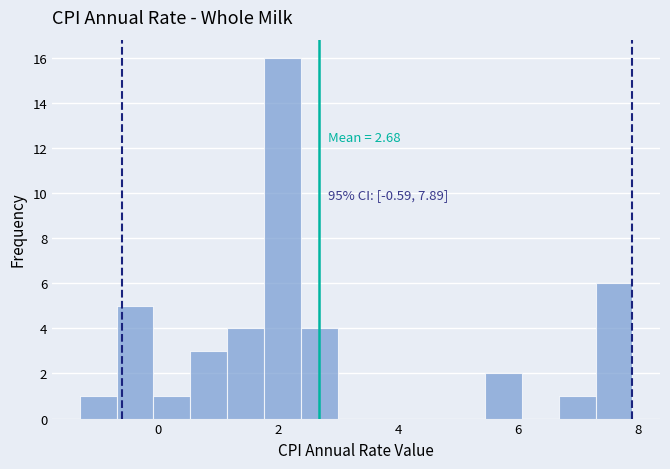

Around what value on the x-axis is the tallest bar? Give the approximate position of its centre, as read against the axis.

2.0